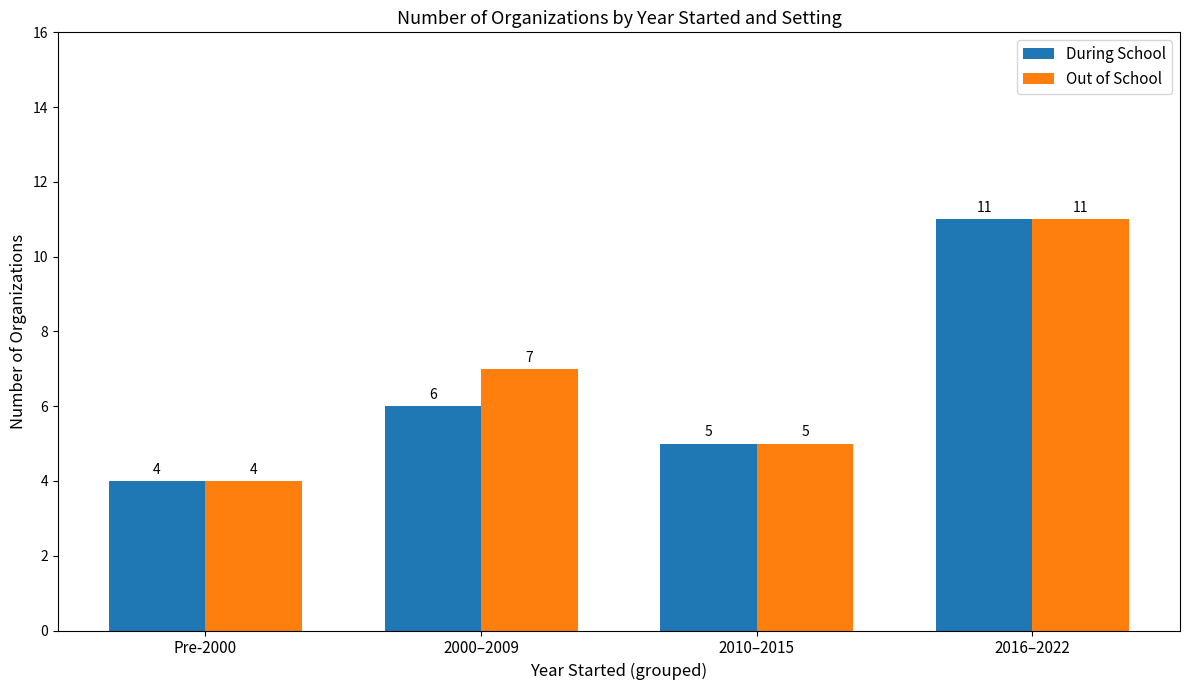

How many groups of bars are there?

4